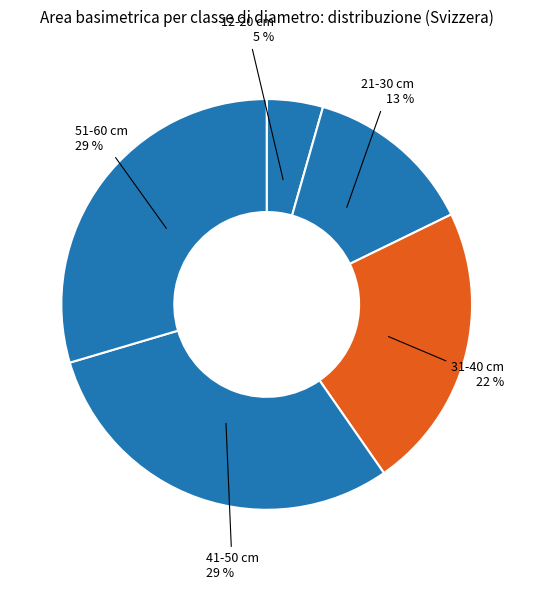

Is 51-60 cm the majority of the pie?

No